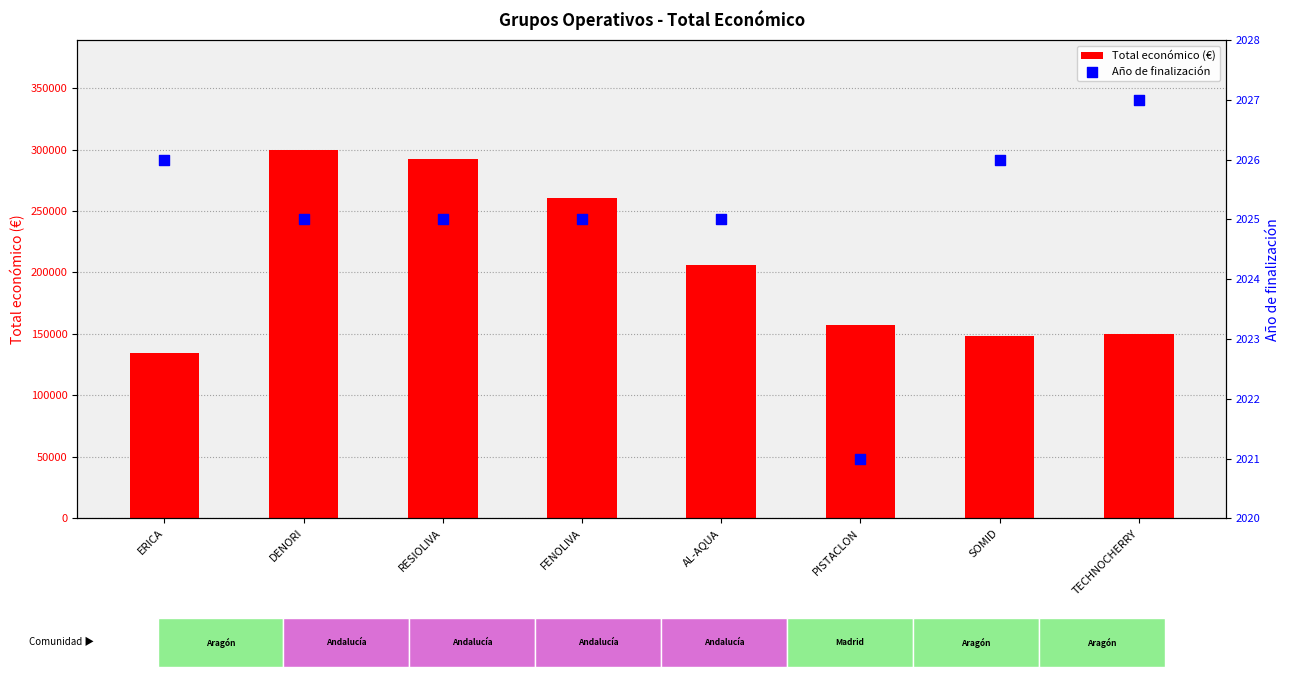

What are all the series names shown in the legend?

Total económico (€), Año de finalización